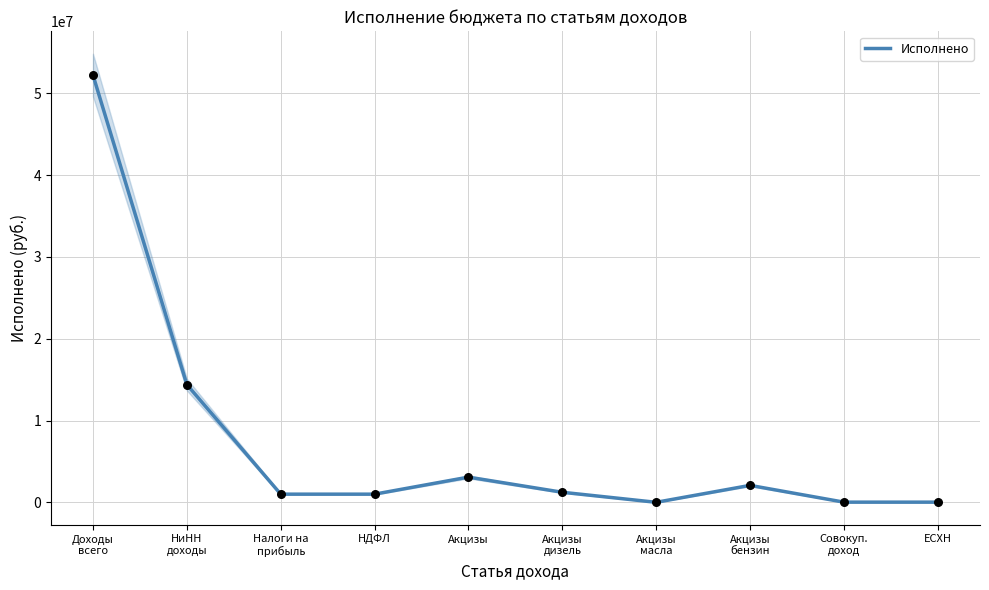

What is the change in value from НДФЛ to Акцизы
бензин?

+1074493.0